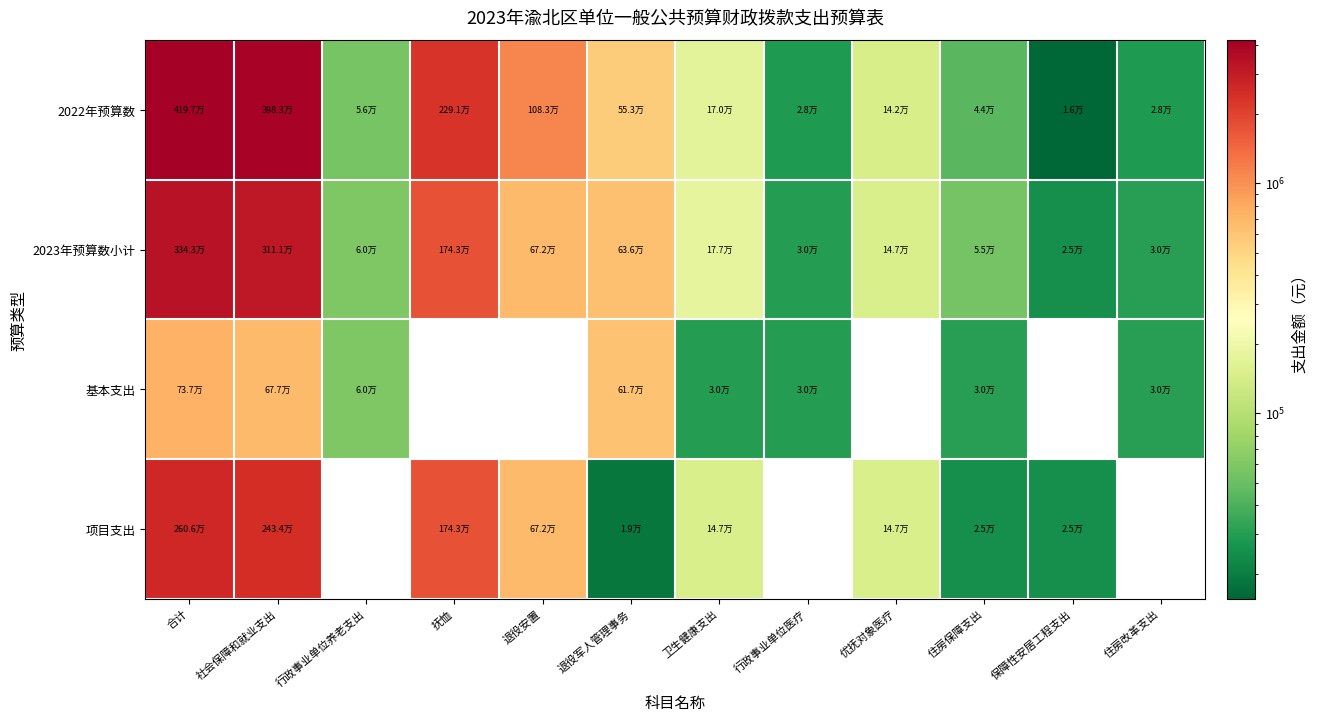

What is the difference between the highest and lowest values at 卫生健康支出?

147044.6